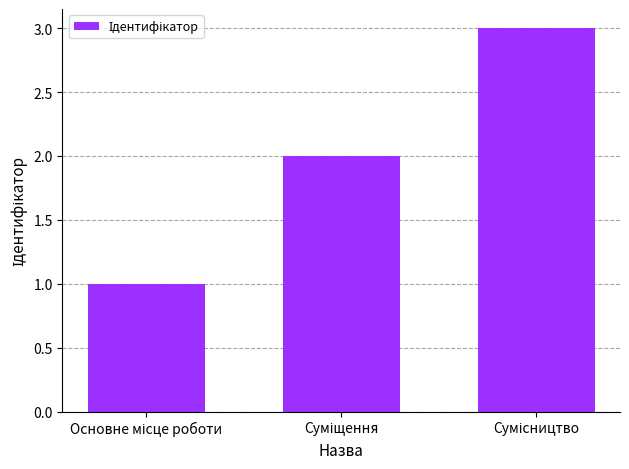

What is the greatest value displayed?

3